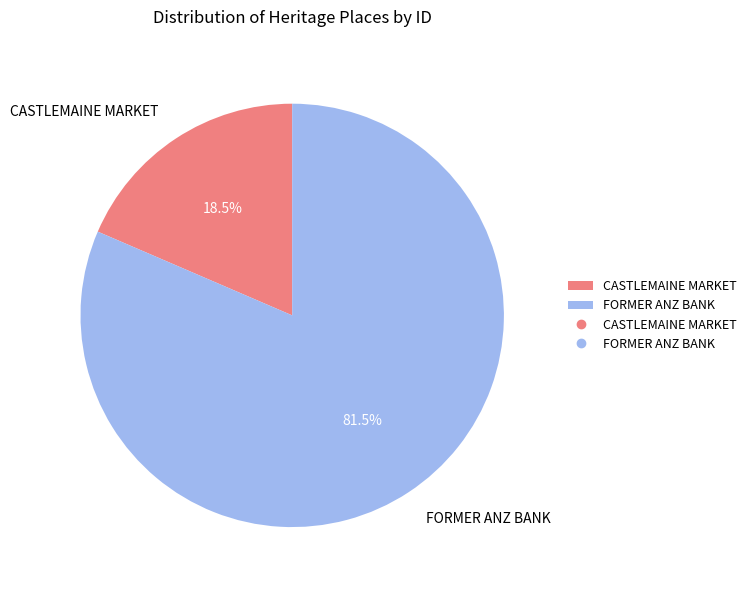

What percentage do FORMER ANZ BANK and CASTLEMAINE MARKET together represent?

100.0%